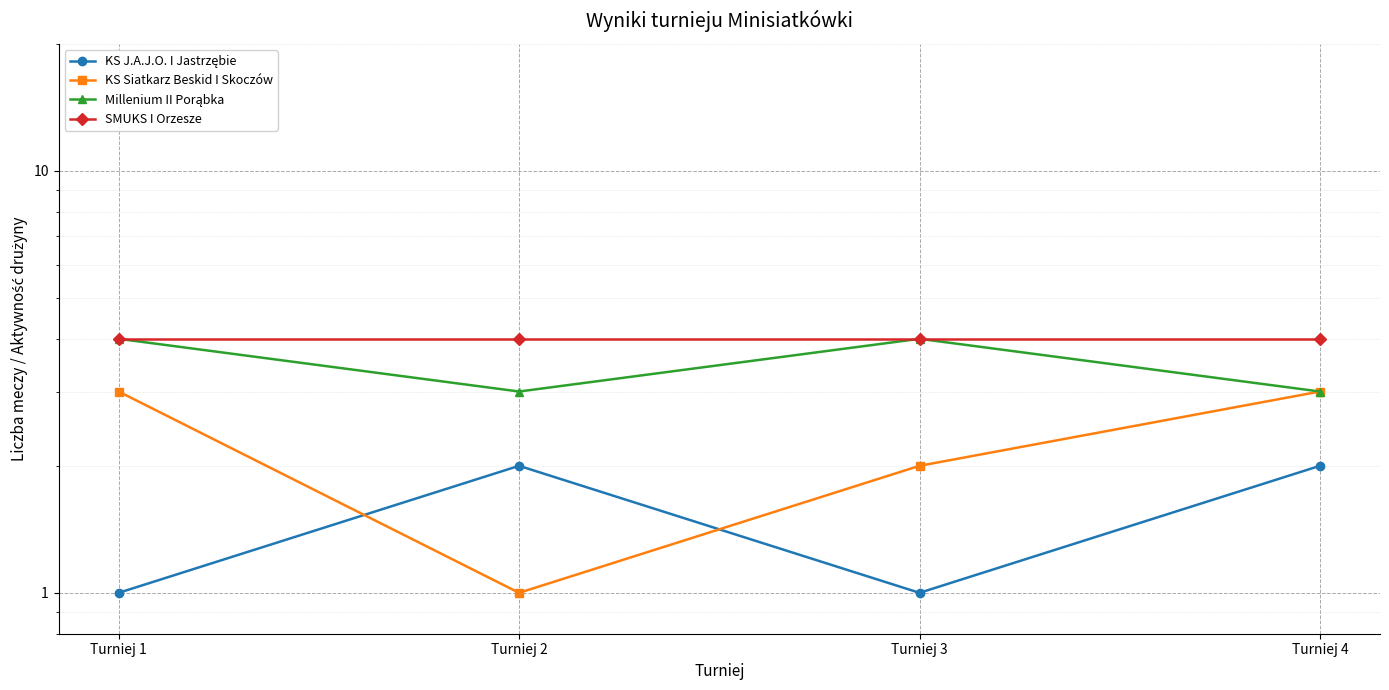

What is the spread (max minus min) of values at Turniej 2?

3